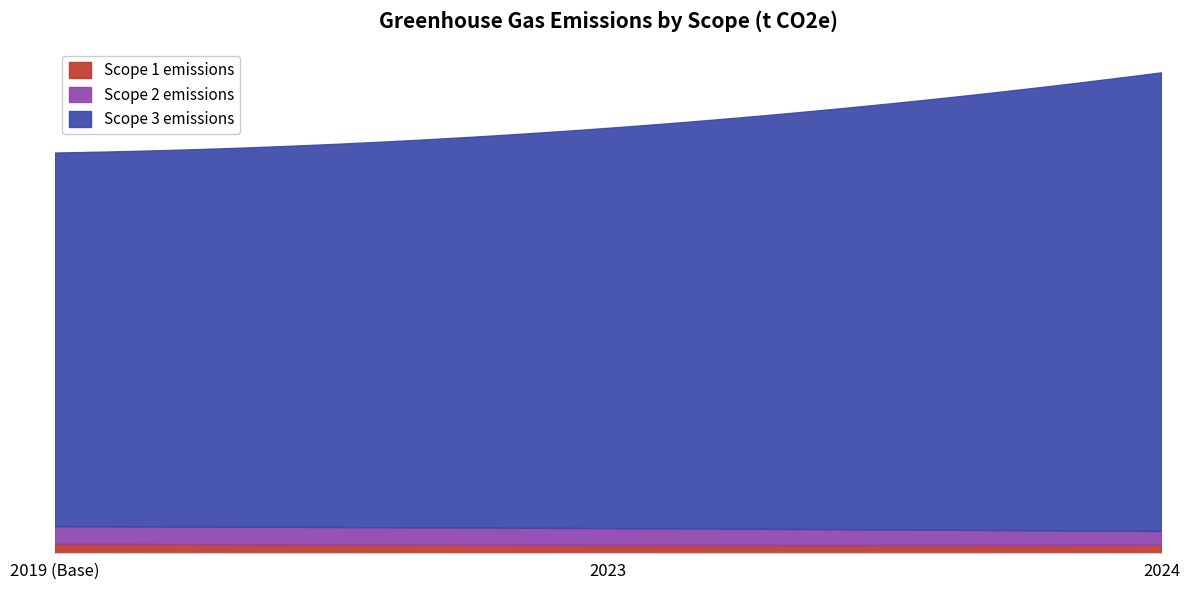

Count the Scope 1 emissions values in the range 9664 to 11058.

3